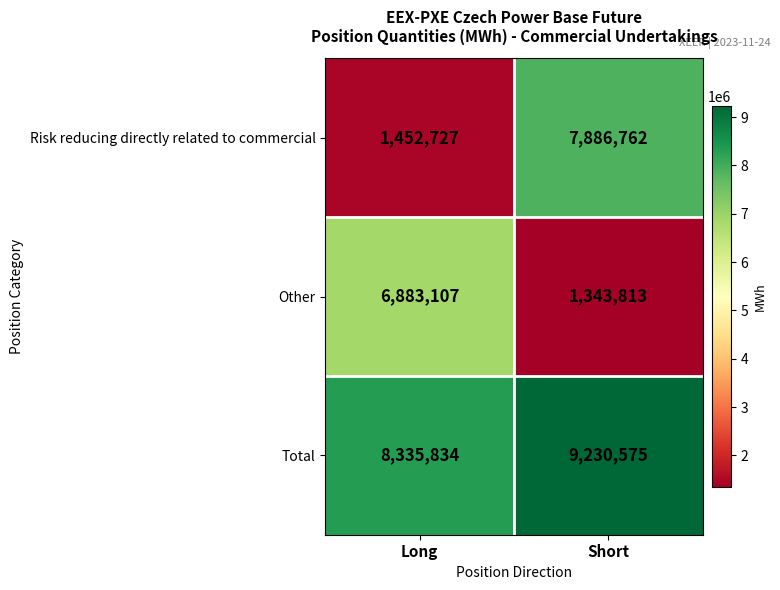

What is the sum of all Total values?

17566409